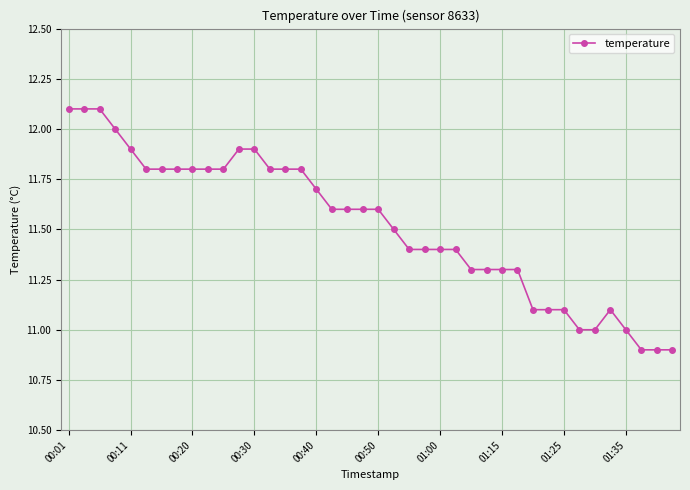

What is the average value?

11.5